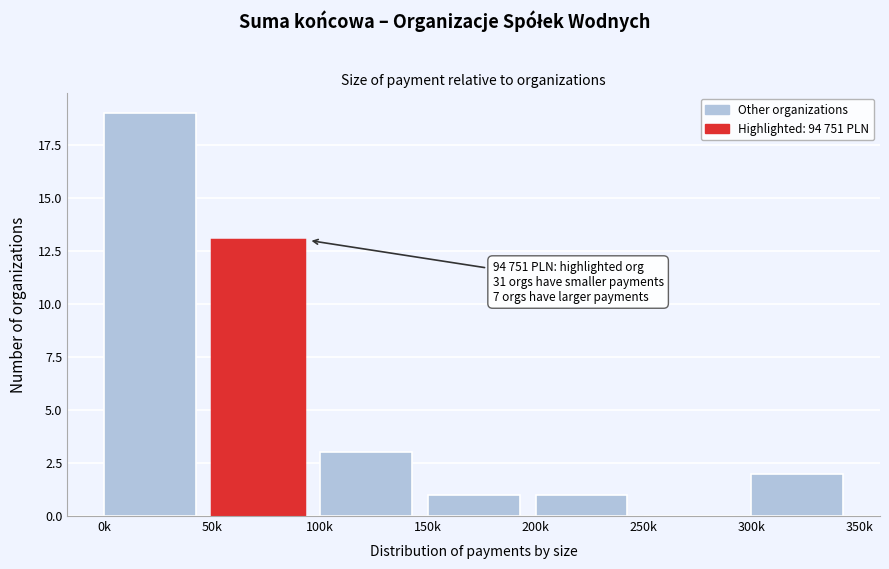

Reading right to left, extract all data points from this chart.

300k=2	250k=0	200k=1	150k=1	100k=3	50k=13	0k=19